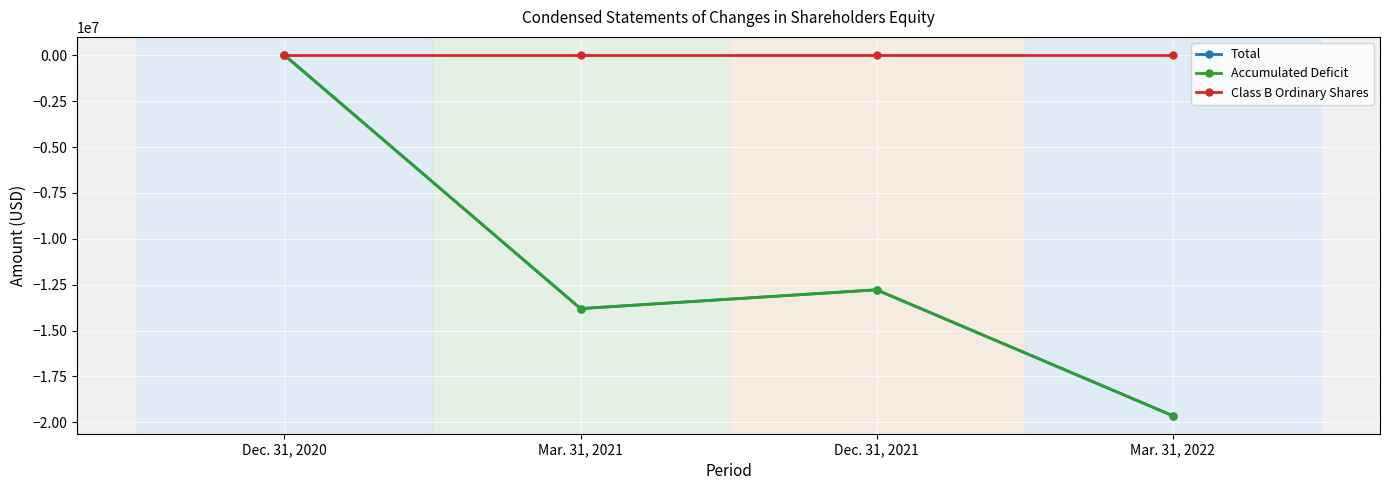

Where is the first local minimum for Total?

Mar. 31, 2021